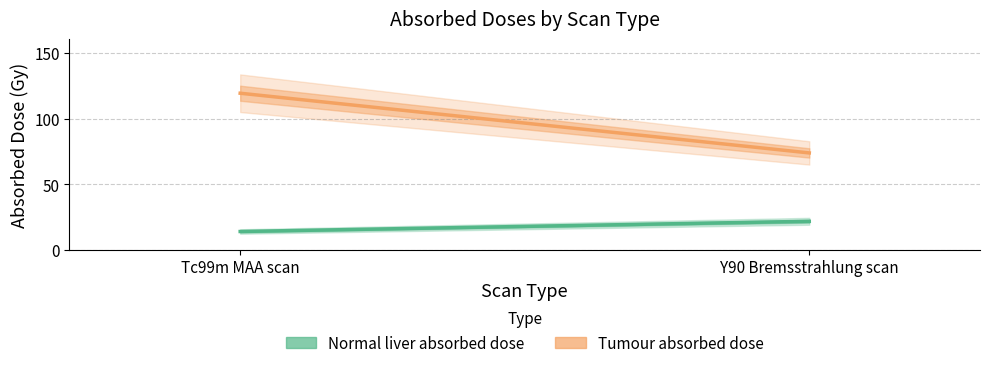

What position from the left is Y90 Bremsstrahlung scan?

2